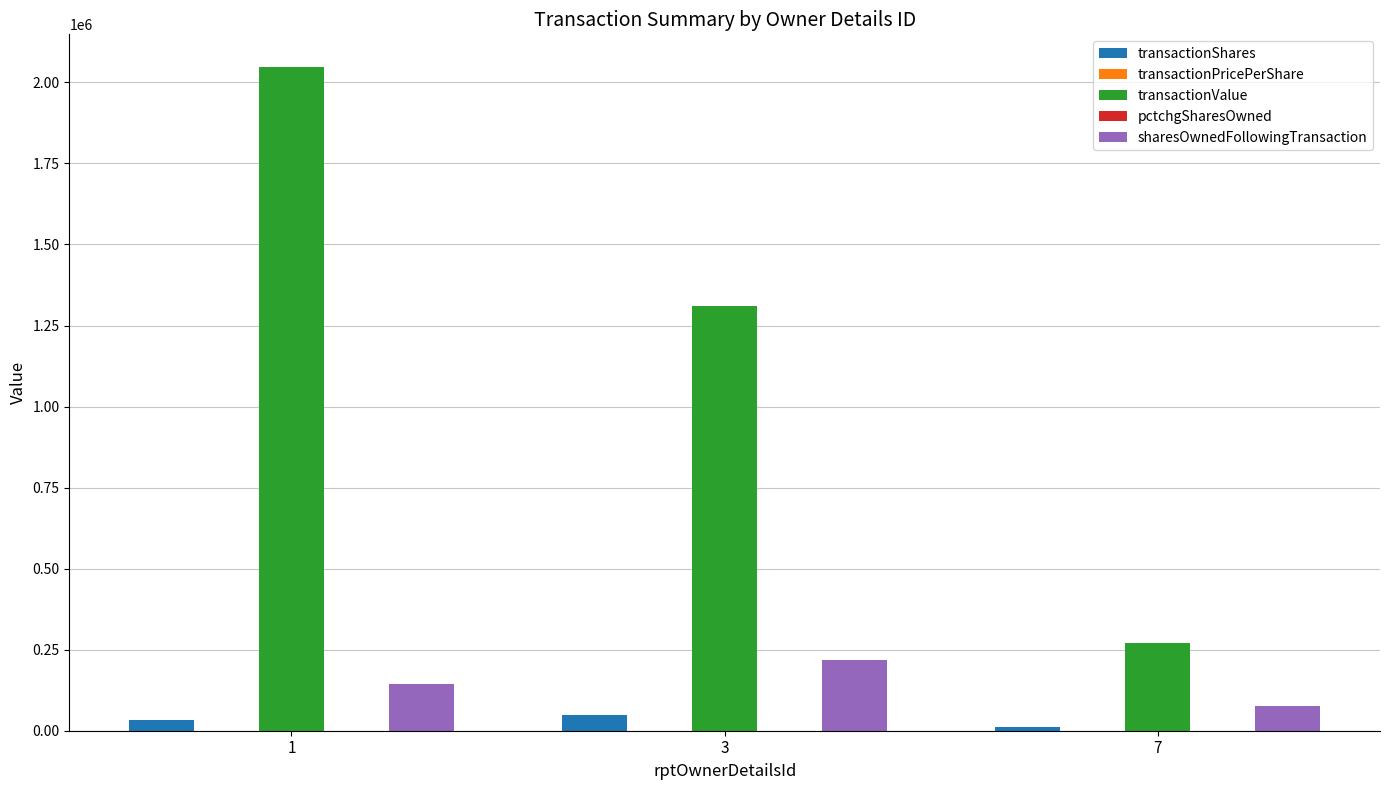

What is the greatest value displayed?

2046000.0